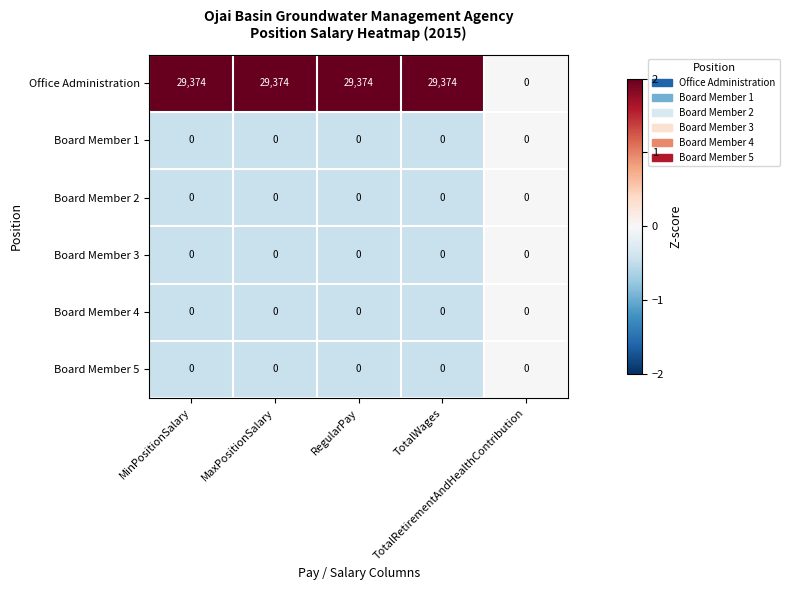

What is the difference between the maximum and minimum values in the Office Administration series?

29374